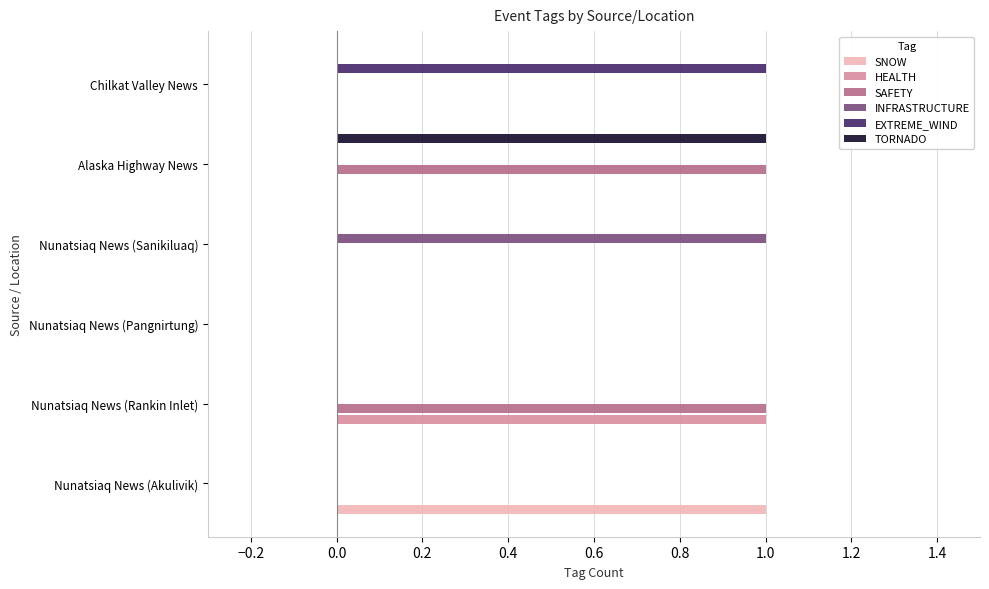

Is the value of TORNADO at Alaska Highway News greater than the value of INFRASTRUCTURE at Chilkat Valley News?

Yes